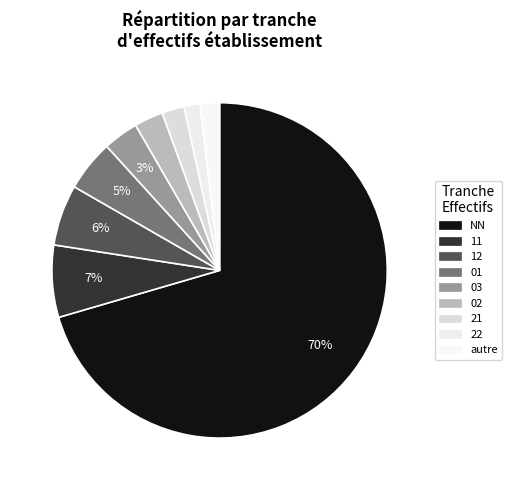

Is it true that 02 is 11% of the pie?

False